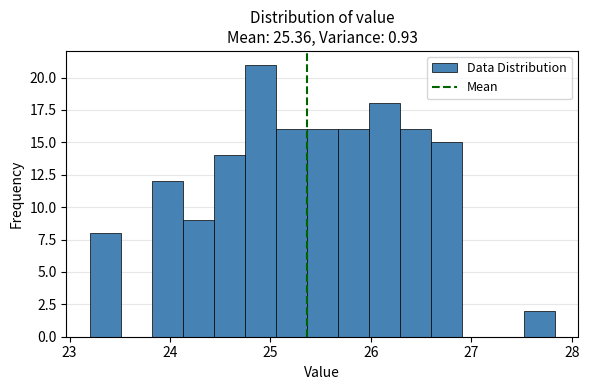

Around what value on the x-axis is the tallest bar? Give the approximate position of its centre, as read against the axis.

24.9